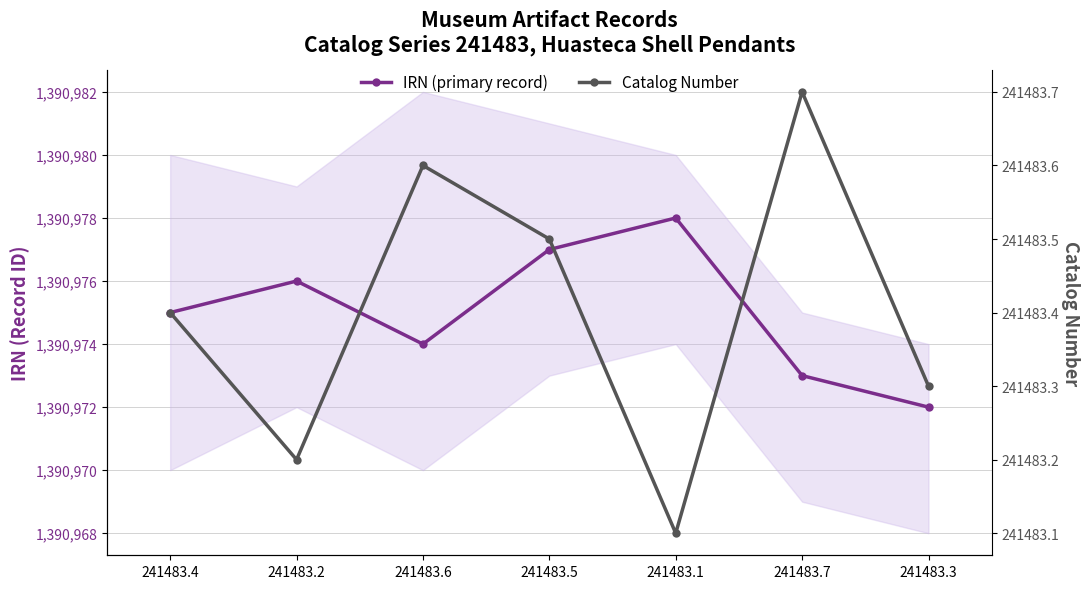

Rank the series by their maximum value, from lowest to highest.

Catalog Number, IRN (primary record)